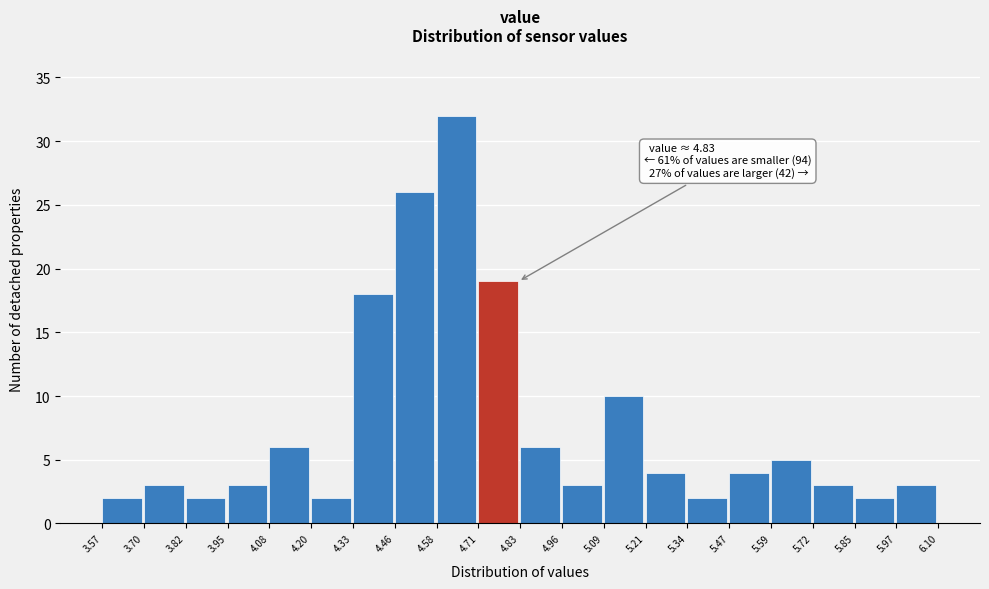

Over which range of the x-axis is the bar tallest?

4.58 to 4.71